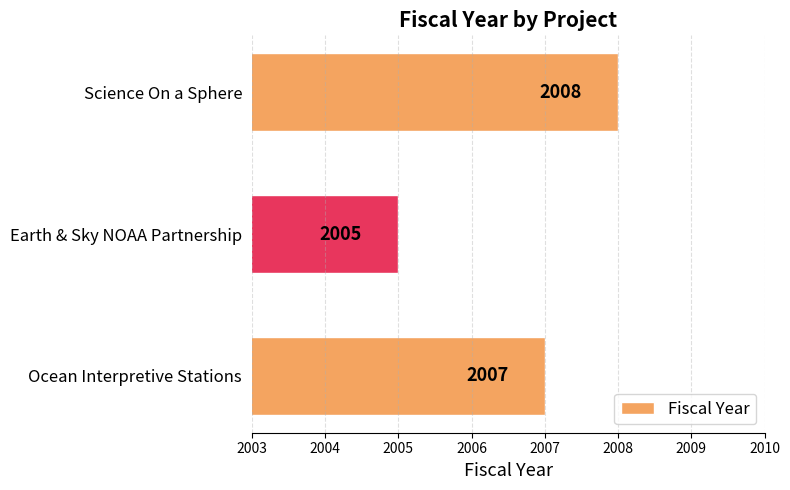

Count the number of categories in the chart.

3